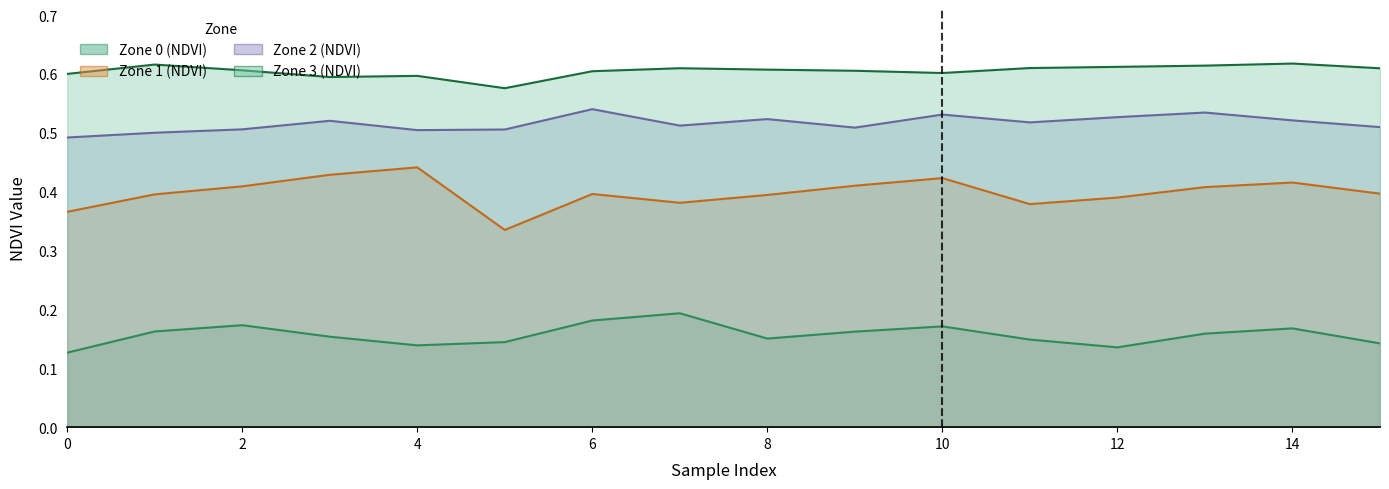

Which series has the largest total across all categories?

Zone 3 (NDVI)